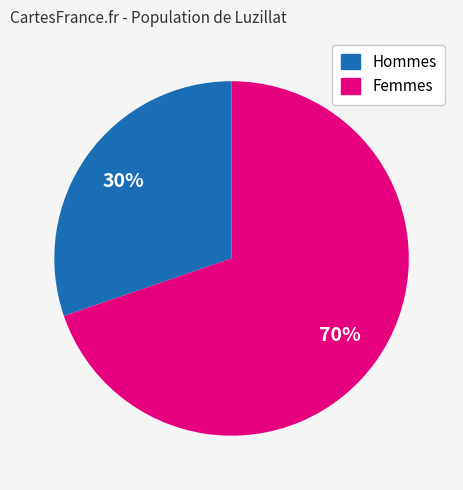

Does any single category account for the majority?

Yes